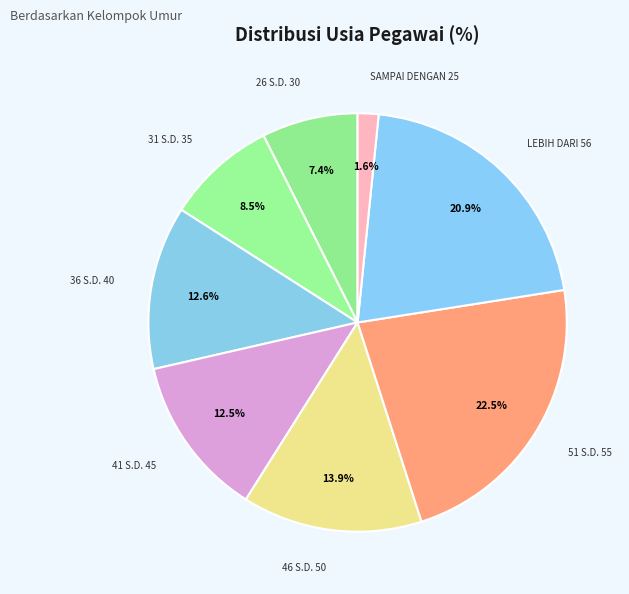

Do 36 S.D. 40 and SAMPAI DENGAN 25 together represent more than half of the pie?

No